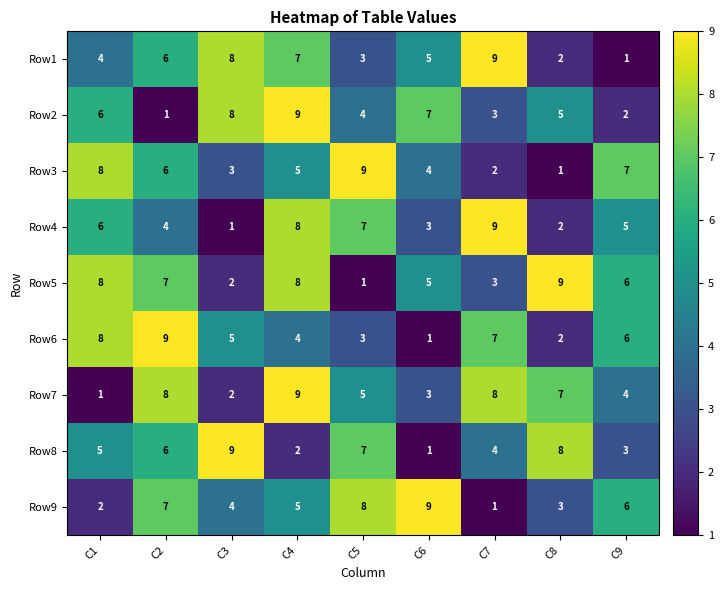

How many Row8 values are between 3 and 7?

5